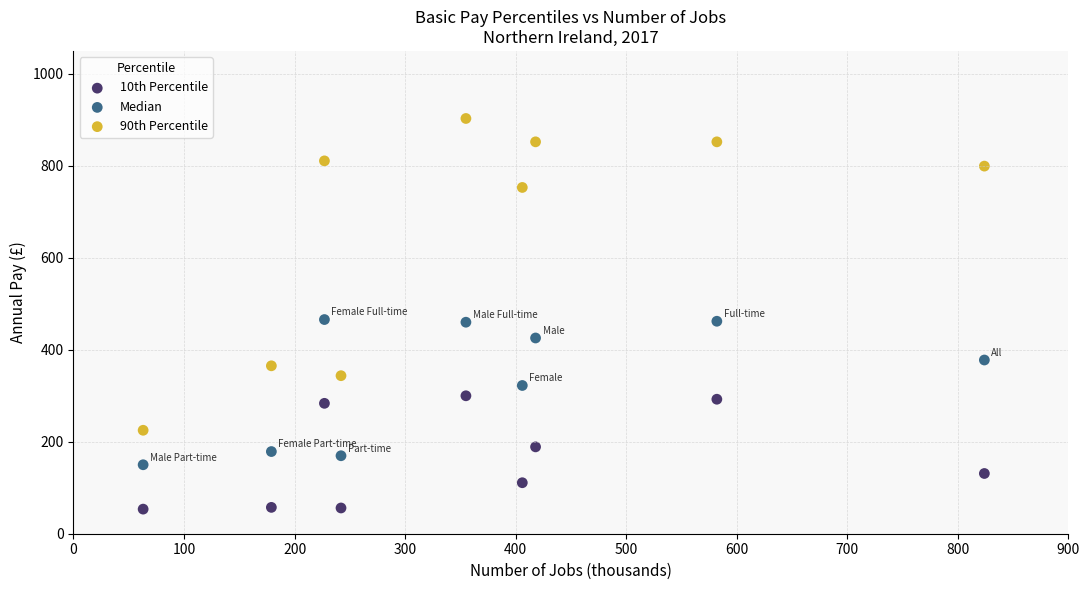

Across all data points, what is the range of X values (max minus min)?

761.0